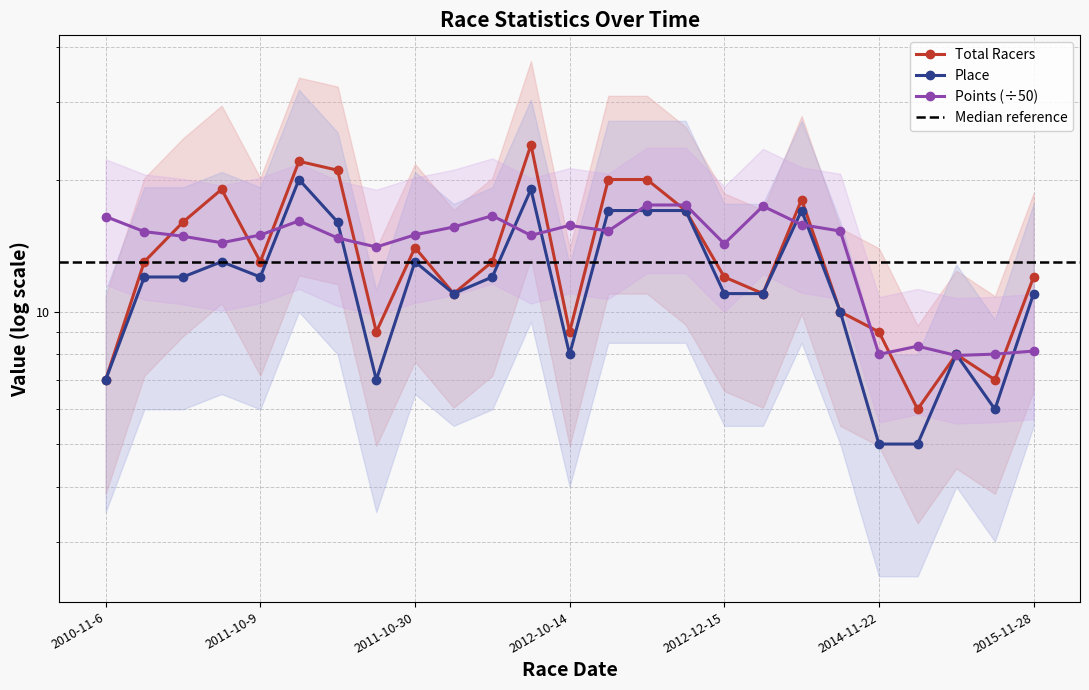

Between 2010-11-6 and 2015-10-3, which series saw the biggest shift?

Points